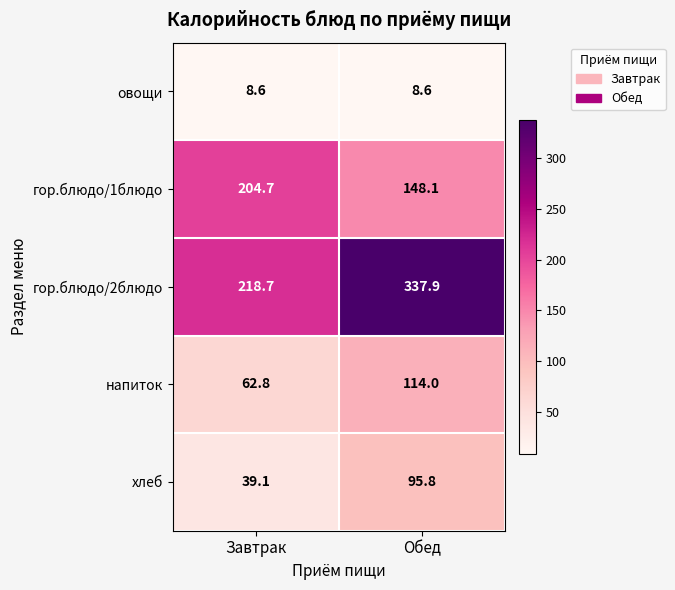

At Завтрак, list the series in order from largest to smallest.

гор.блюдо/2блюдо, гор.блюдо/1блюдо, напиток, хлеб, овощи